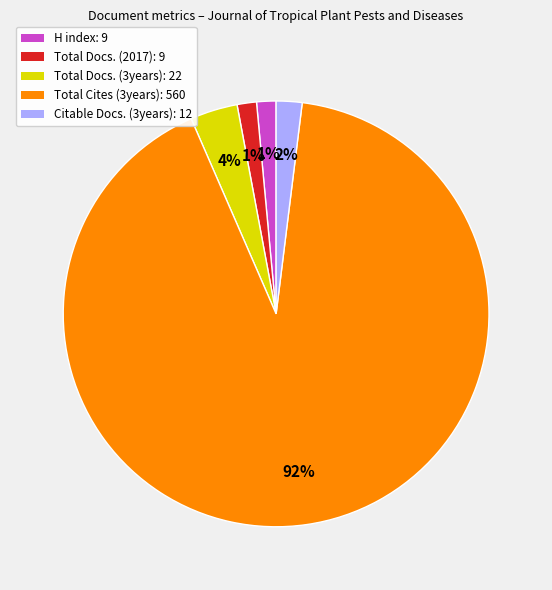

To the nearest percent, what portion does Citable Docs. (3years) represent?

2%